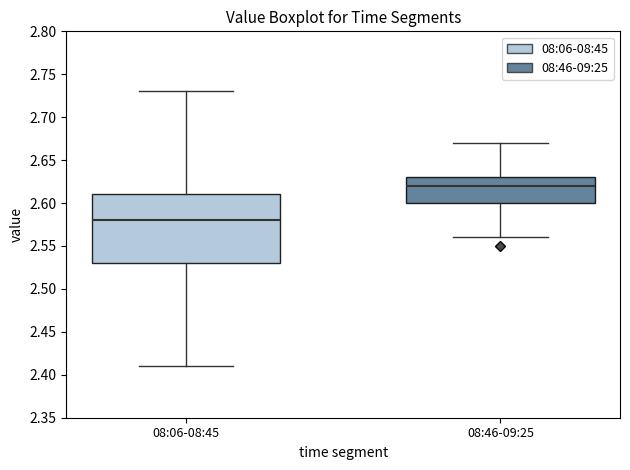

Reading left to right, transcribe this box plot: for each box, give where its median line is, the range the box spans, and where its two whiskers end, as read against the y-axis. The values are not printed on the chart, so give them approximately, as read against the axis.

08:06-08:45: median 2.58, box 2.53 to 2.61, whiskers 2.41 to 2.73
08:46-09:25: median 2.62, box 2.60 to 2.63, whiskers 2.56 to 2.67